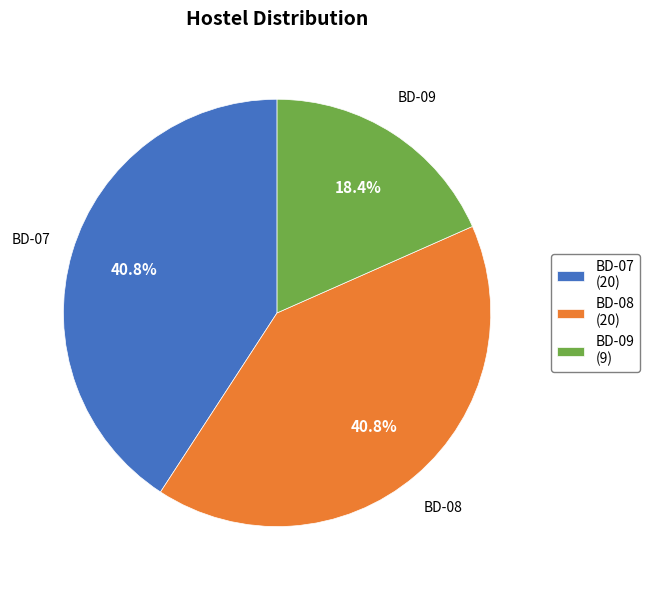

Does any single category account for the majority?

No